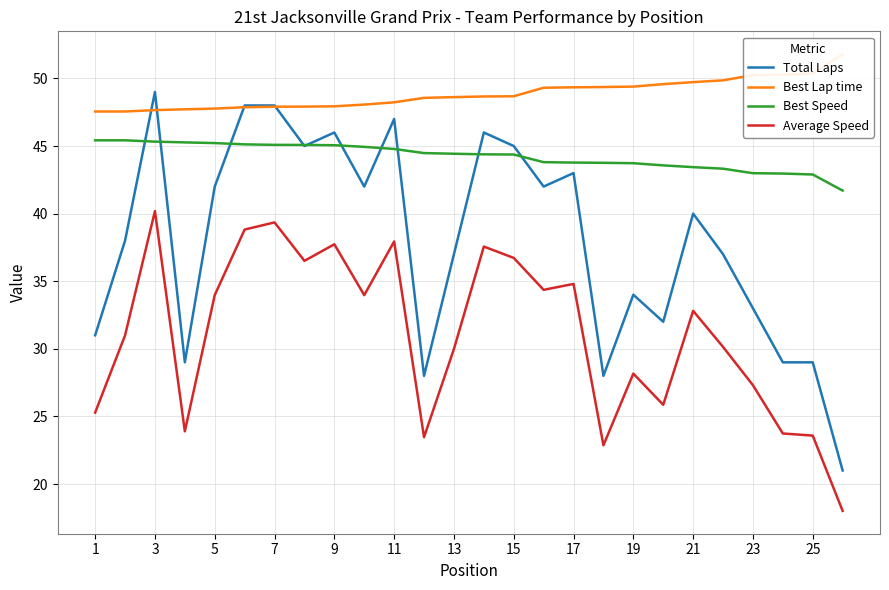

Reading left to right, extract all data points from this chart.

Total Laps: 31.0	38.0	49.0	29.0	42.0	48.0	48.0	45.0	46.0	42.0	47.0	28.0	37.0	46.0	45.0	42.0	43.0	28.0	34.0	32.0	40.0	37.0	33.0	29.0	29.0	21.0
Best Lap time: 47.6	47.6	47.7	47.7	47.8	47.9	47.9	47.9	47.9	48.1	48.2	48.6	48.6	48.7	48.7	49.3	49.3	49.4	49.4	49.6	49.7	49.9	50.2	50.3	50.4	51.8
Best Speed: 45.4	45.4	45.3	45.3	45.2	45.1	45.1	45.1	45.1	44.9	44.8	44.5	44.4	44.4	44.4	43.8	43.8	43.8	43.7	43.6	43.4	43.3	43.0	43.0	42.9	41.7
Average Speed: 25.3	31.0	40.2	23.9	34.0	38.8	39.4	36.5	37.7	34.0	37.9	23.5	30.0	37.6	36.7	34.4	34.8	22.9	28.2	25.9	32.8	30.1	27.3	23.7	23.6	18.0